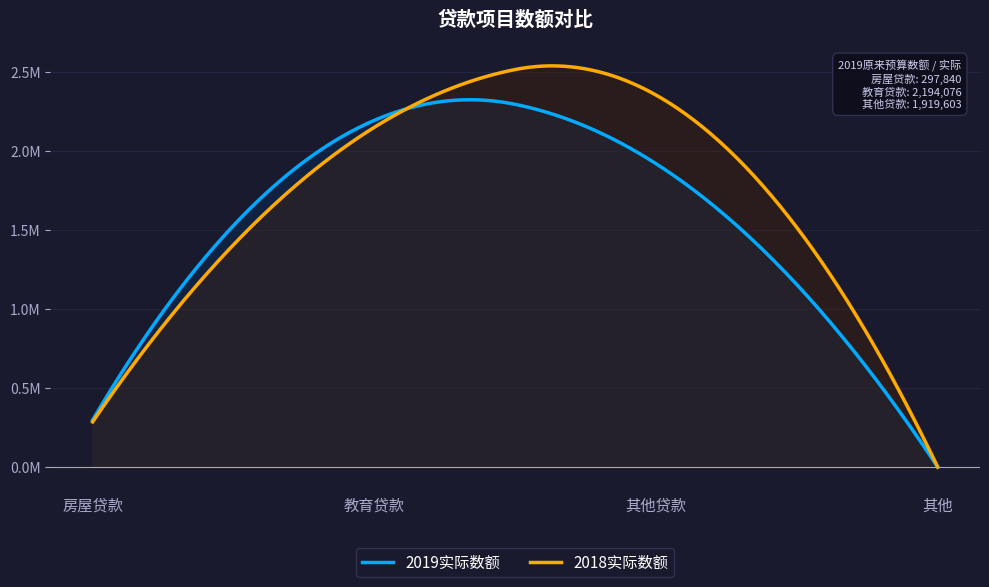

Which series has the largest range (max minus min)?

2018实际数额